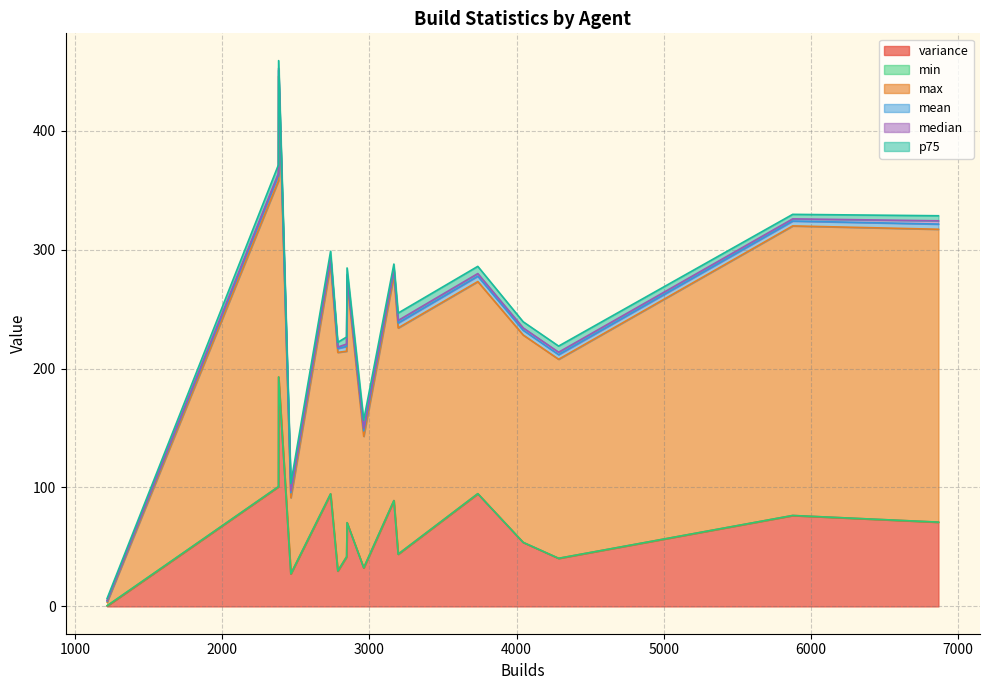

What is the average value of the mean series?

4.0